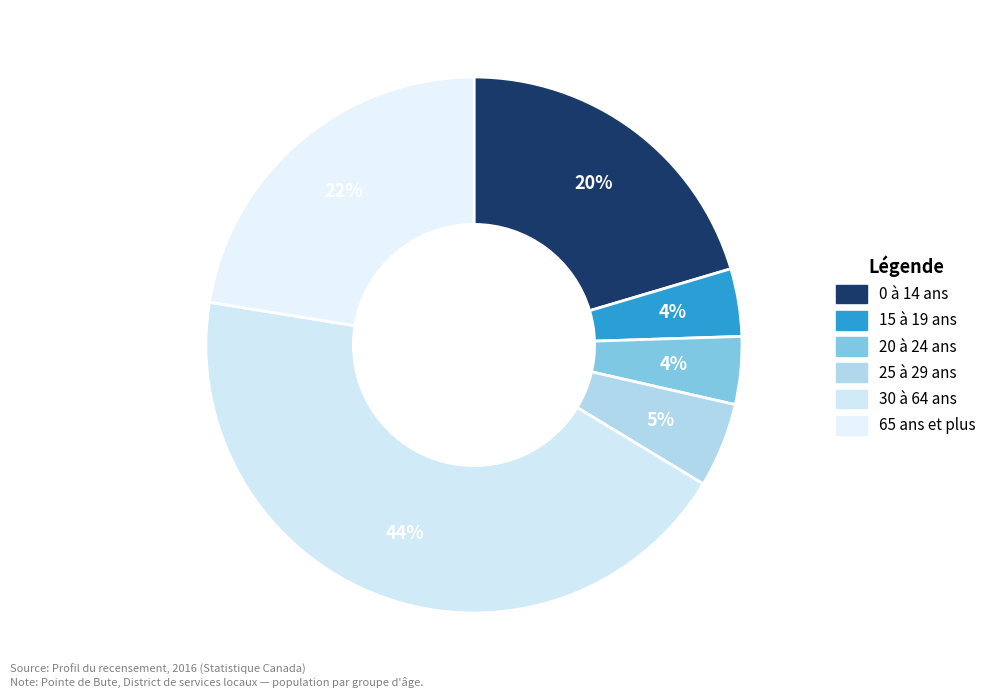

Does 15 à 19 ans account for over 50% of the chart?

No